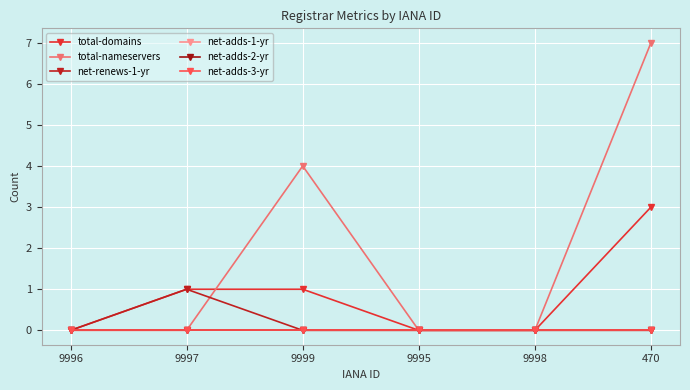

Is this an area chart (filled region under the line)?

No